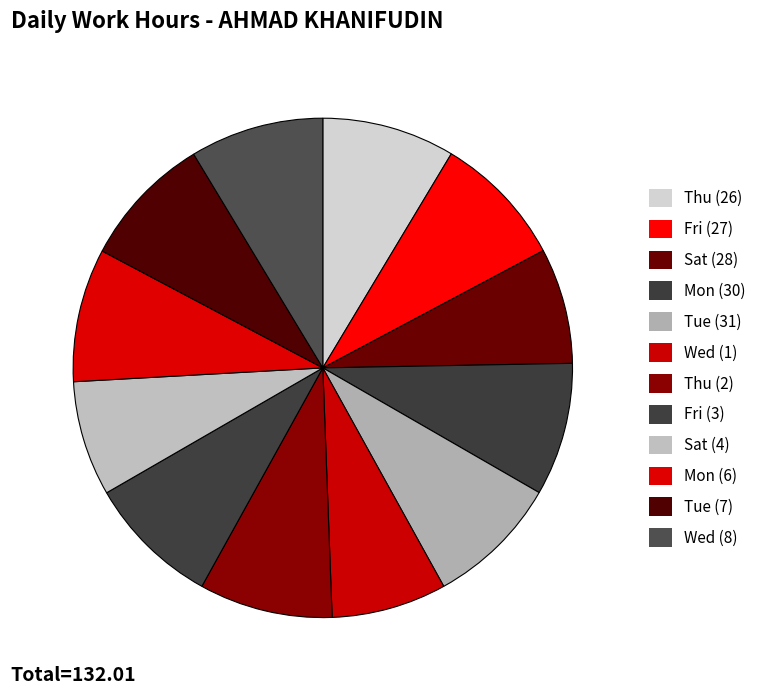

Is there a majority slice in this chart?

No